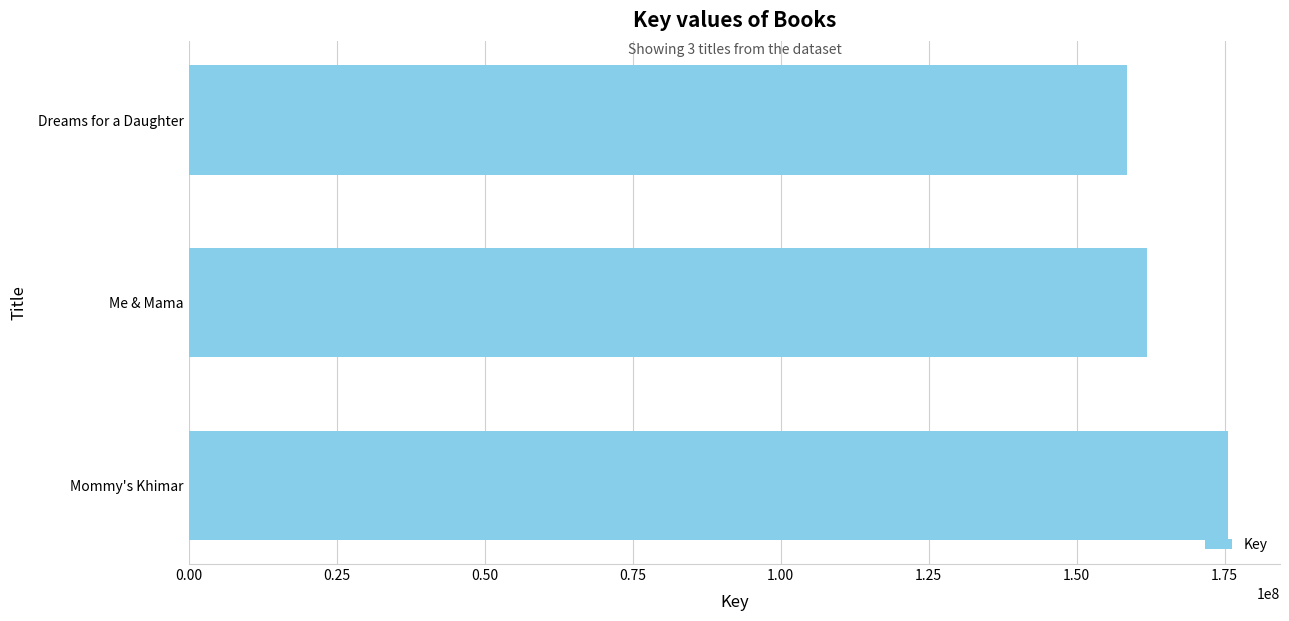

Count the number of data series in this chart.

1